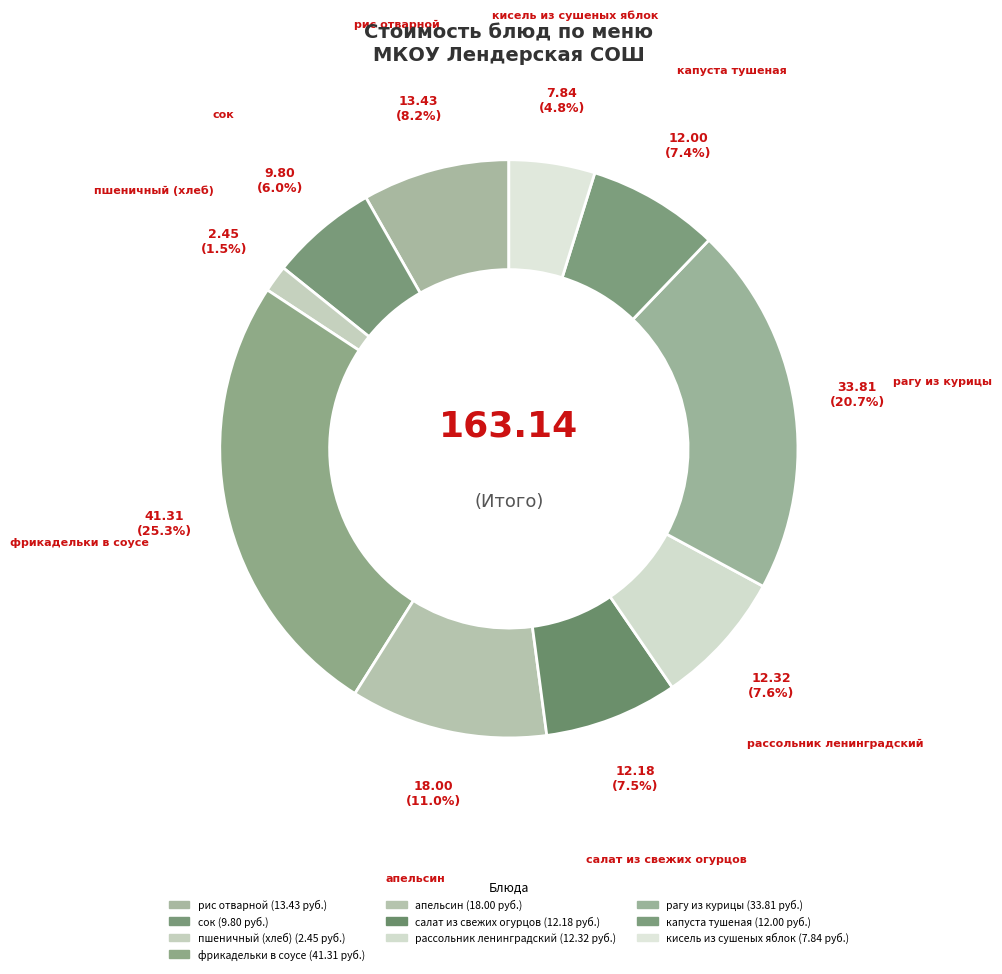

Count the number of slices in the pie.

10